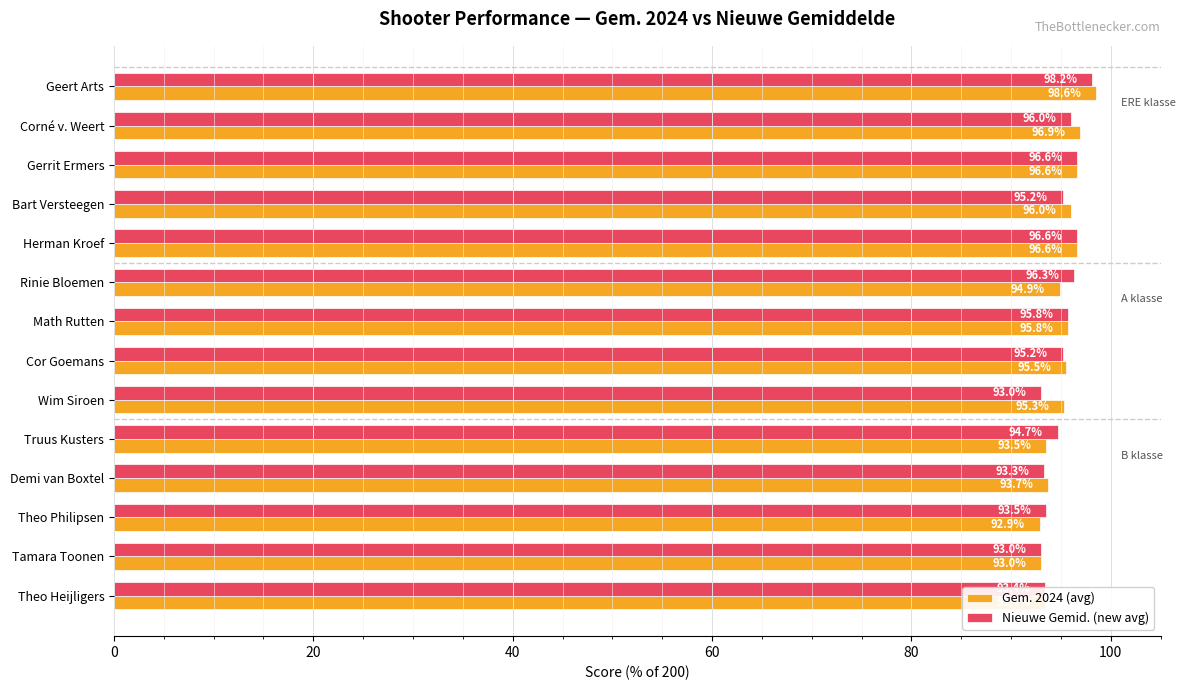

Rank the series by their average value, from lowest to highest.

Nieuwe Gemid. (new avg), Gem. 2024 (avg)